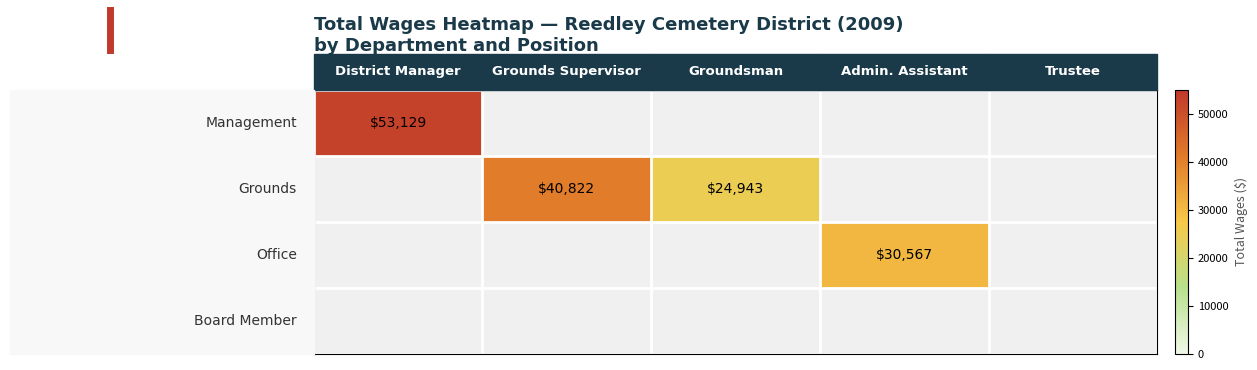

What is the maximum value shown in the chart?

53129